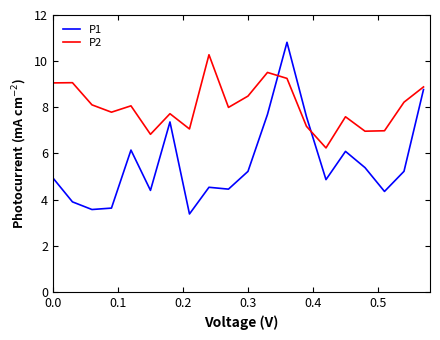

Which series has the largest range (max minus min)?

P1